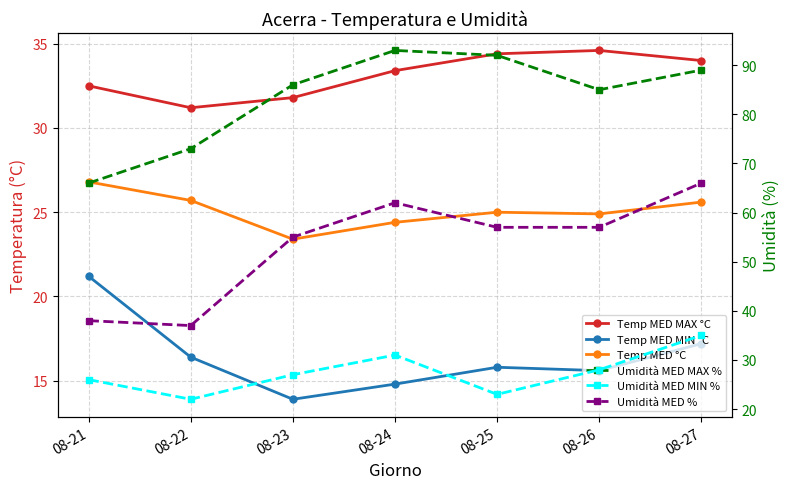

List the labels in order of Temp MED MAX °C value, smallest first.

08-22, 08-23, 08-21, 08-24, 08-27, 08-25, 08-26